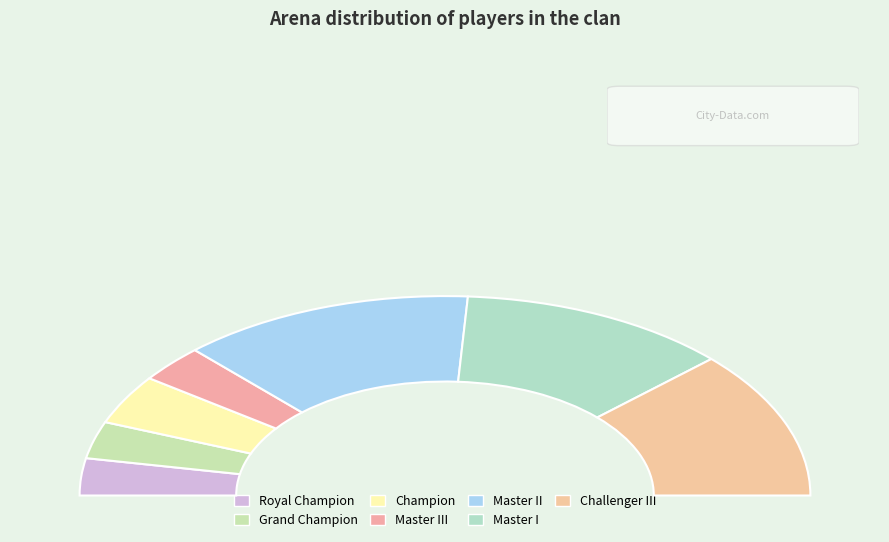

To the nearest percent, what portion does Master I represent?

24%